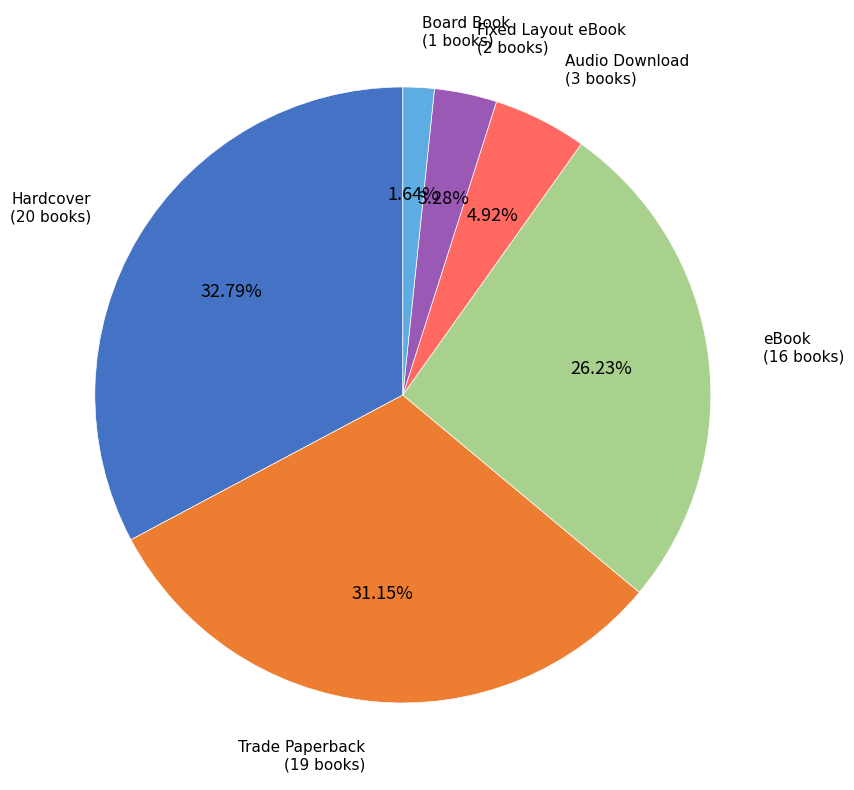

Which slice is the largest?

Hardcover